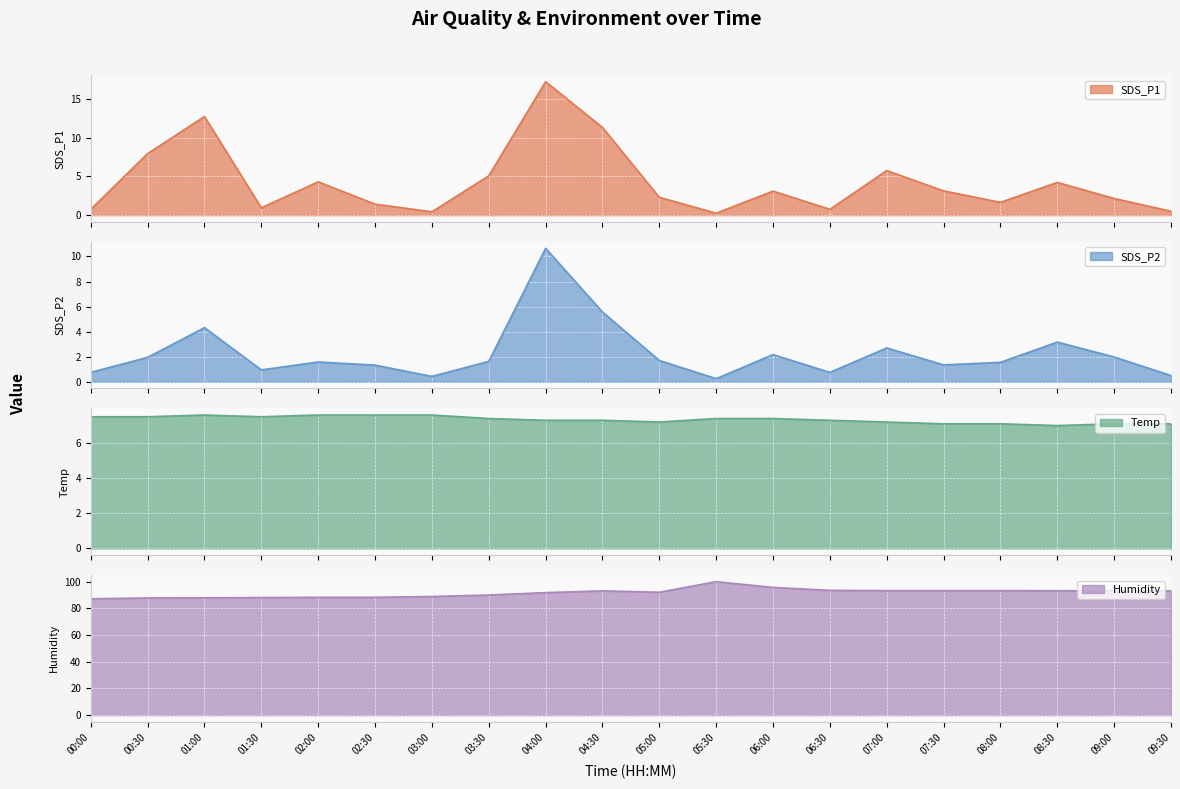

Reading left to right, list all the values displayed in this chart.

SDS_P1: 00:00=0.8	00:30=8.0	01:00=12.7	01:30=0.9	02:00=4.3	02:30=1.4	03:00=0.4	03:30=5.1	04:00=17.2	04:30=11.3	05:00=2.3	05:30=0.2	06:00=3.1	06:30=0.8	07:00=5.8	07:30=3.1	08:00=1.6	08:30=4.2	09:00=2.1	09:30=0.5
SDS_P2: 00:00=0.8	00:30=1.9	01:00=4.3	01:30=0.9	02:00=1.6	02:30=1.3	03:00=0.4	03:30=1.6	04:00=10.7	04:30=5.6	05:00=1.7	05:30=0.2	06:00=2.2	06:30=0.8	07:00=2.7	07:30=1.4	08:00=1.6	08:30=3.2	09:00=2.0	09:30=0.5
Temp: 00:00=7.5	00:30=7.5	01:00=7.6	01:30=7.5	02:00=7.6	02:30=7.6	03:00=7.6	03:30=7.4	04:00=7.3	04:30=7.3	05:00=7.2	05:30=7.4	06:00=7.4	06:30=7.3	07:00=7.2	07:30=7.1	08:00=7.1	08:30=7.0	09:00=7.1	09:30=7.1
Humidity: 00:00=87.1	00:30=87.7	01:00=87.8	01:30=88.0	02:00=88.2	02:30=88.2	03:00=88.8	03:30=89.9	04:00=91.7	04:30=93.0	05:00=92.0	05:30=99.9	06:00=95.6	06:30=93.4	07:00=93.2	07:30=93.2	08:00=93.2	08:30=93.1	09:00=93.1	09:30=93.0